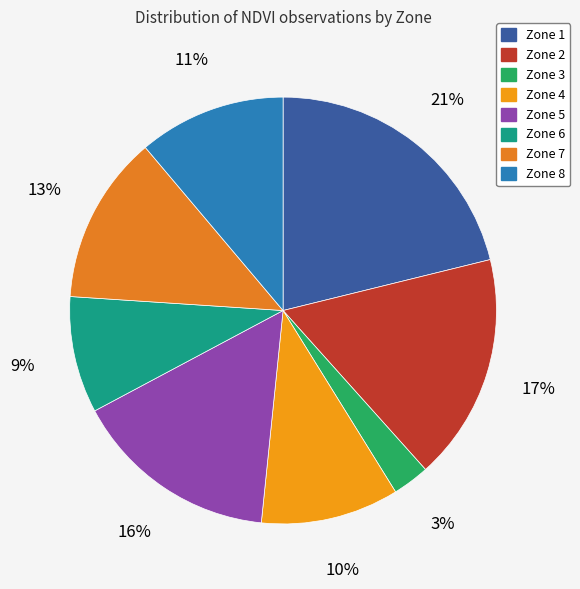

To the nearest percent, what is the average slice percentage?

12%